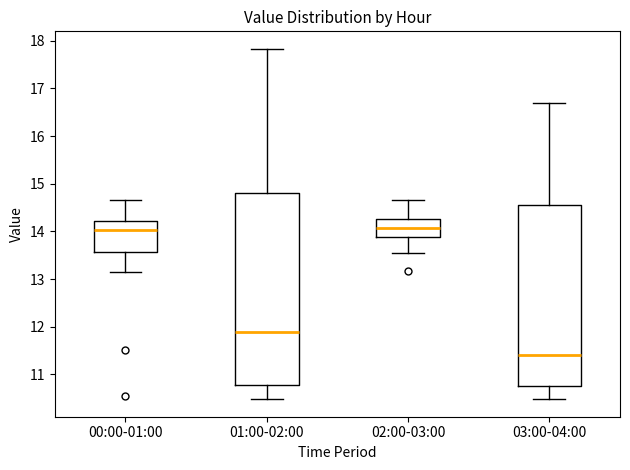

Reading left to right, read every box against the y-axis: the position of its median line, the range the box covers, and the ends of its whiskers. The values are not printed on the chart, so give them approximately, as read against the axis.

00:00-01:00: median 14.0, box 13.6 to 14.2, whiskers 13.2 to 14.7
01:00-02:00: median 11.9, box 10.8 to 14.8, whiskers 10.5 to 17.8
02:00-03:00: median 14.1, box 13.9 to 14.3, whiskers 13.6 to 14.7
03:00-04:00: median 11.4, box 10.8 to 14.6, whiskers 10.5 to 16.7